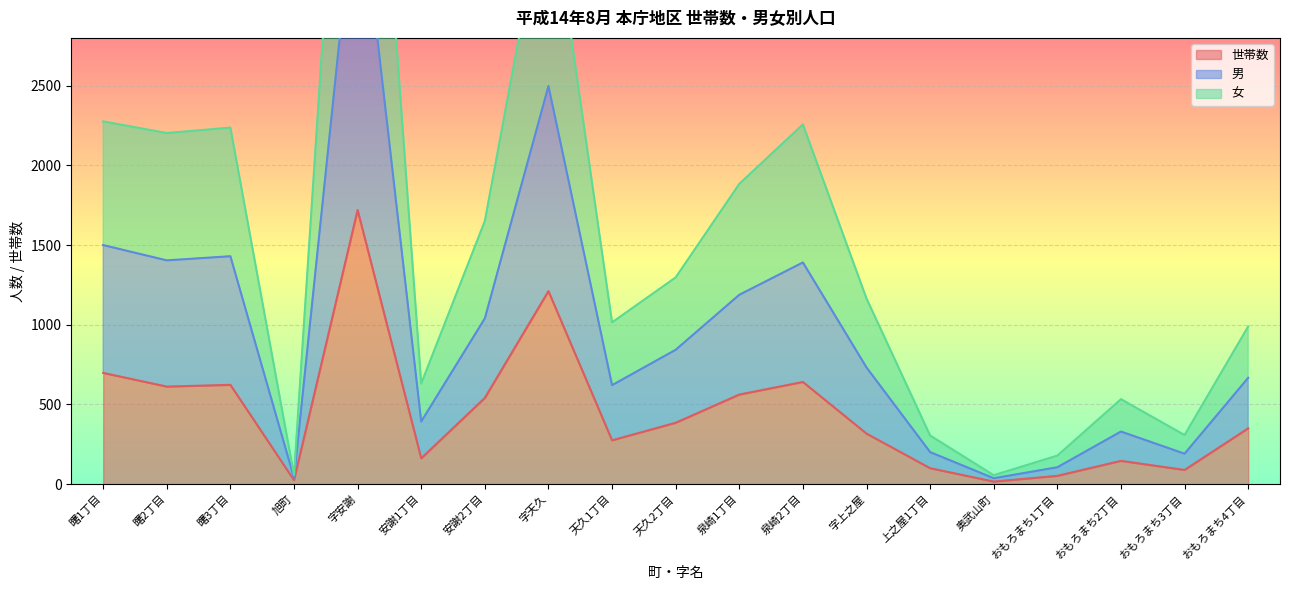

Where is 世帯数 nearest to the value 868?

曙1丁目